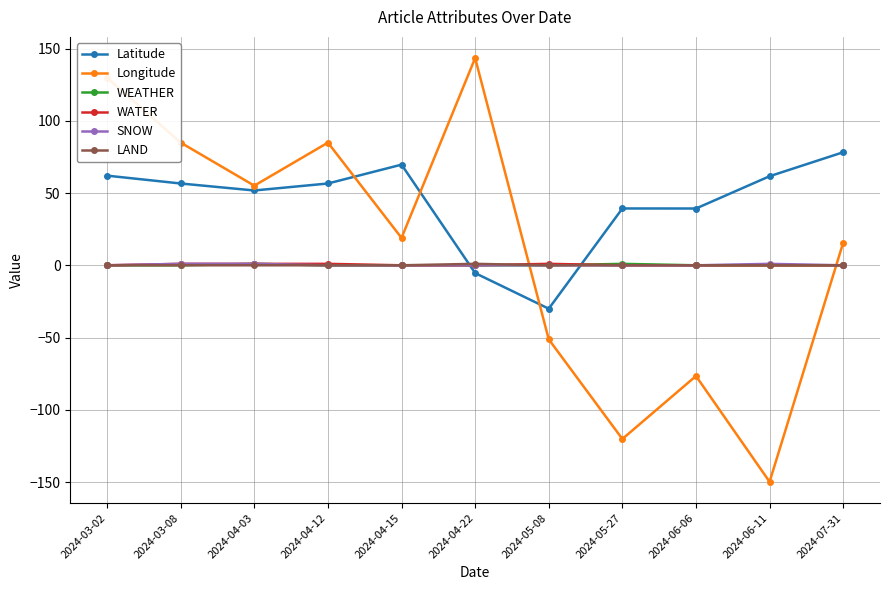

What position from the right is 2024-04-03?

9